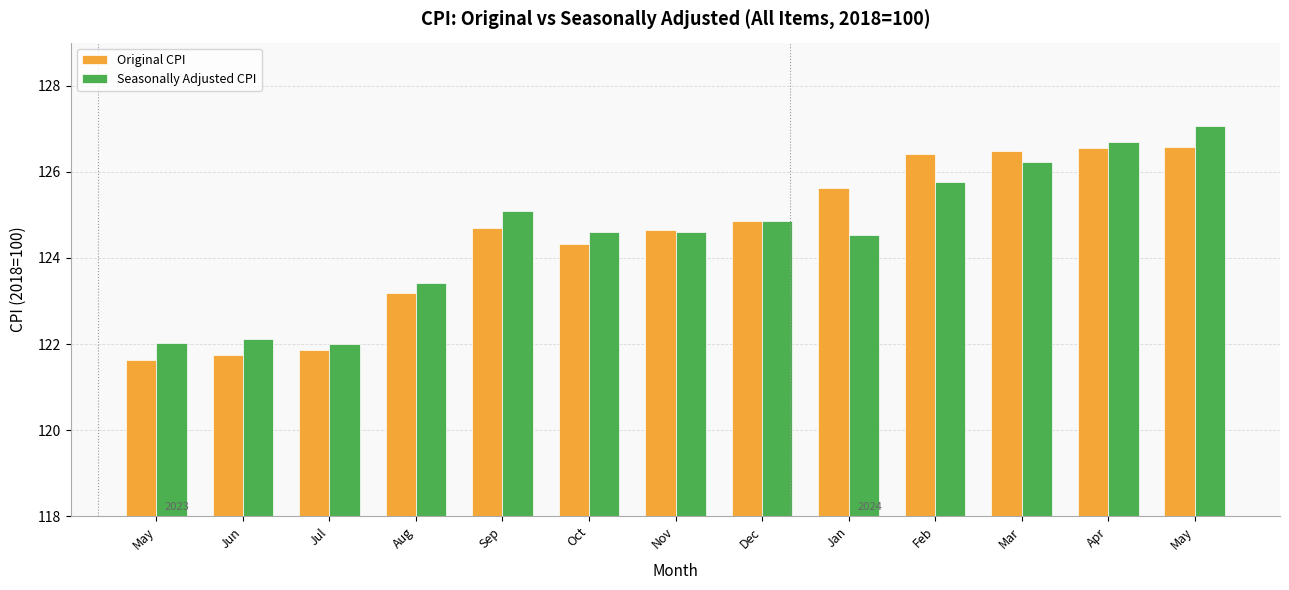

Reading left to right, transcribe all the data shown in this chart.

Original CPI: May=121.6	Jun=121.7	Jul=121.9	Aug=123.2	Sep=124.7	Oct=124.3	Nov=124.6	Dec=124.9	Jan=125.6	Feb=126.4	Mar=126.5	Apr=126.5	May=126.6
Seasonally Adjusted CPI: May=122.0	Jun=122.1	Jul=122.0	Aug=123.4	Sep=125.1	Oct=124.6	Nov=124.6	Dec=124.9	Jan=124.5	Feb=125.8	Mar=126.2	Apr=126.7	May=127.1